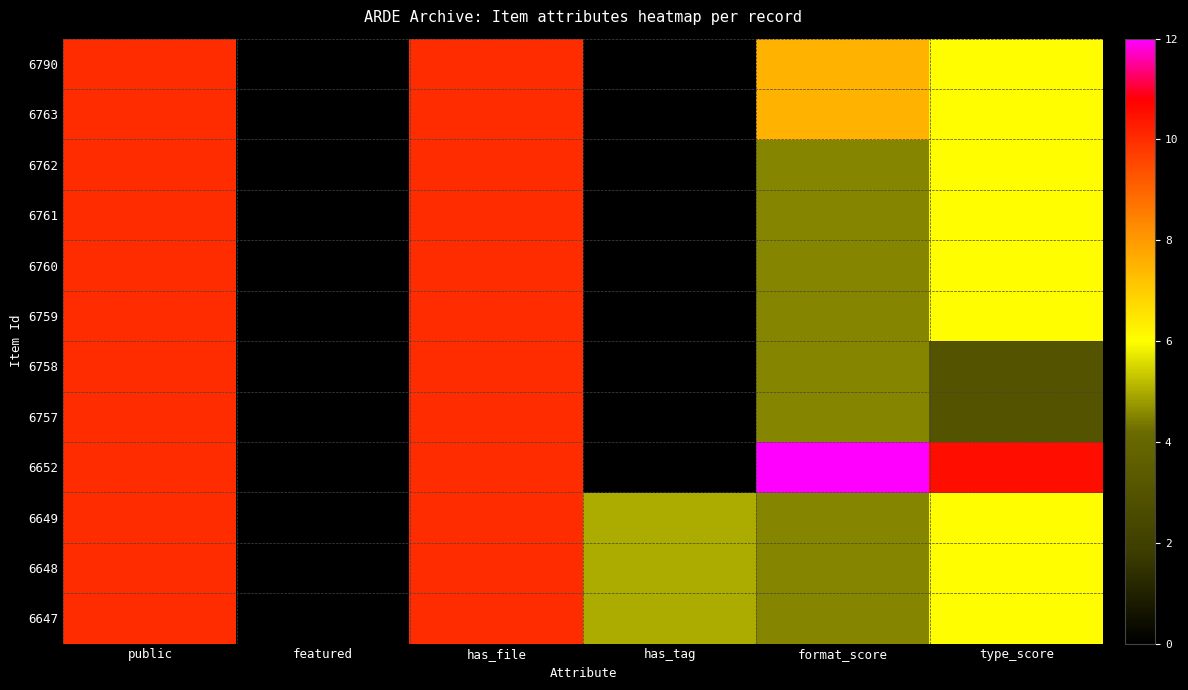

What is the greatest value displayed?

12.0